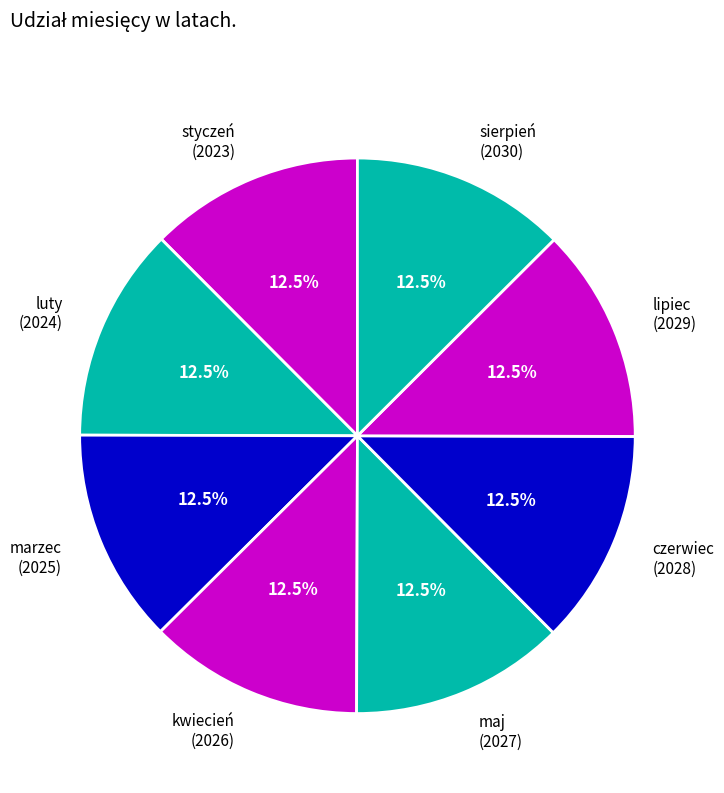

Approximately how many times larger is the value at maj (2027) compared to kwiecień (2026)?

1.0